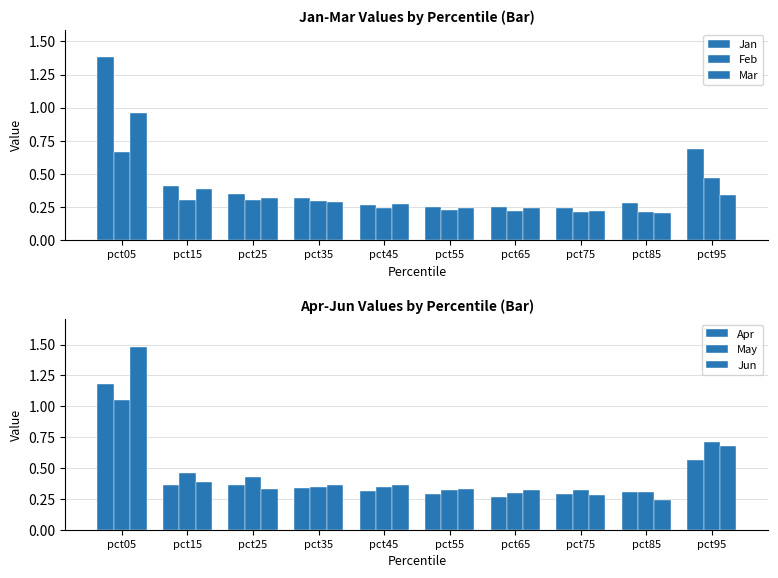

At how many categories does at least one series exceed 0?

10